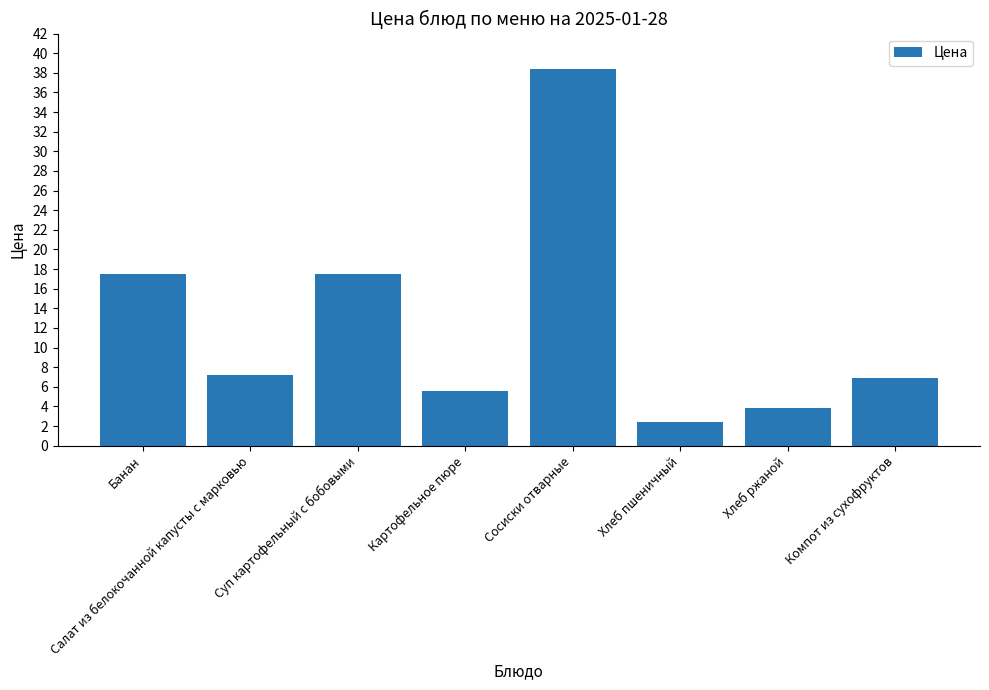

Reading left to right, list all the values displayed in this chart.

Банан=17.5	Салат из белокочанной капусты с марковью=7.2	Суп картофельный с бобовыми=17.5	Картофельное пюре=5.6	Сосиски отварные=38.4	Хлеб пшеничный=2.4	Хлеб ржаной=3.8	Компот из сухофруктов=6.9